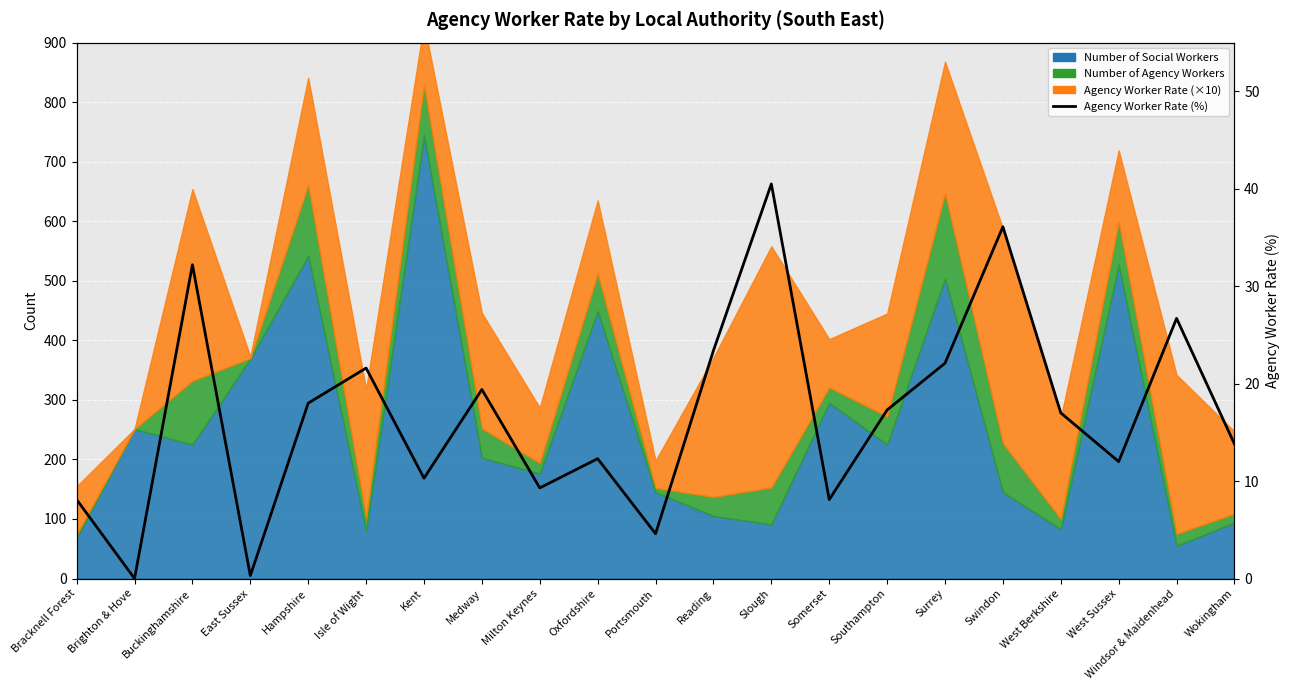

How many interior local valleys (lower than both neighbors) does the data have?

7